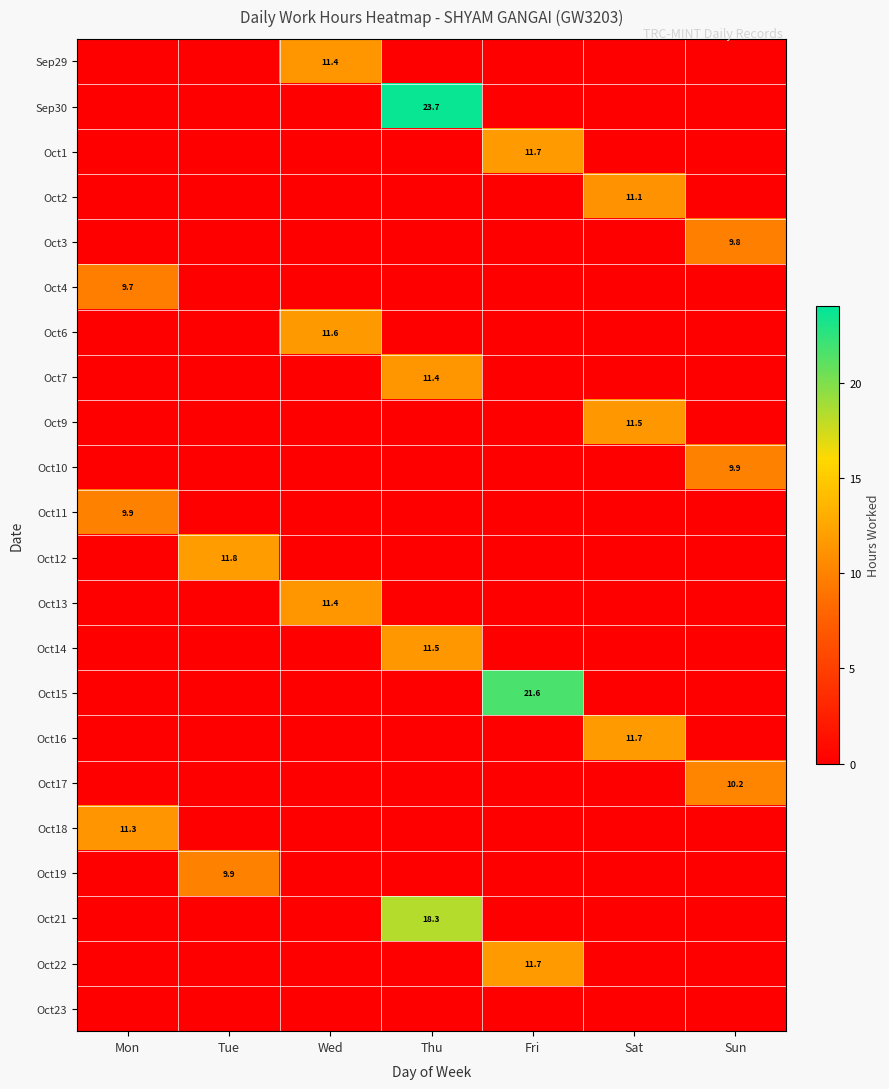

The Oct14 series shows 11.5 at Thu. True or false?

True